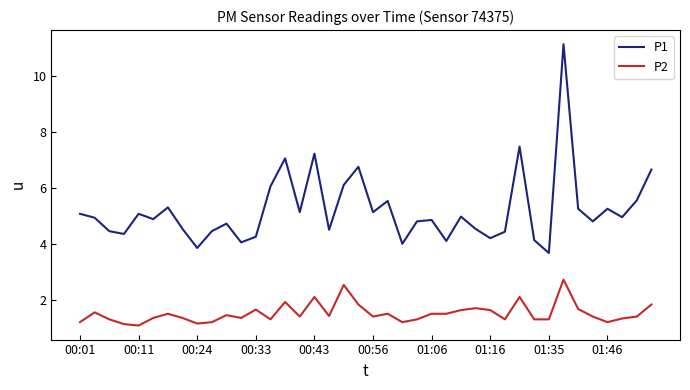

Rank the series by their average value, from highest to lowest.

P1, P2